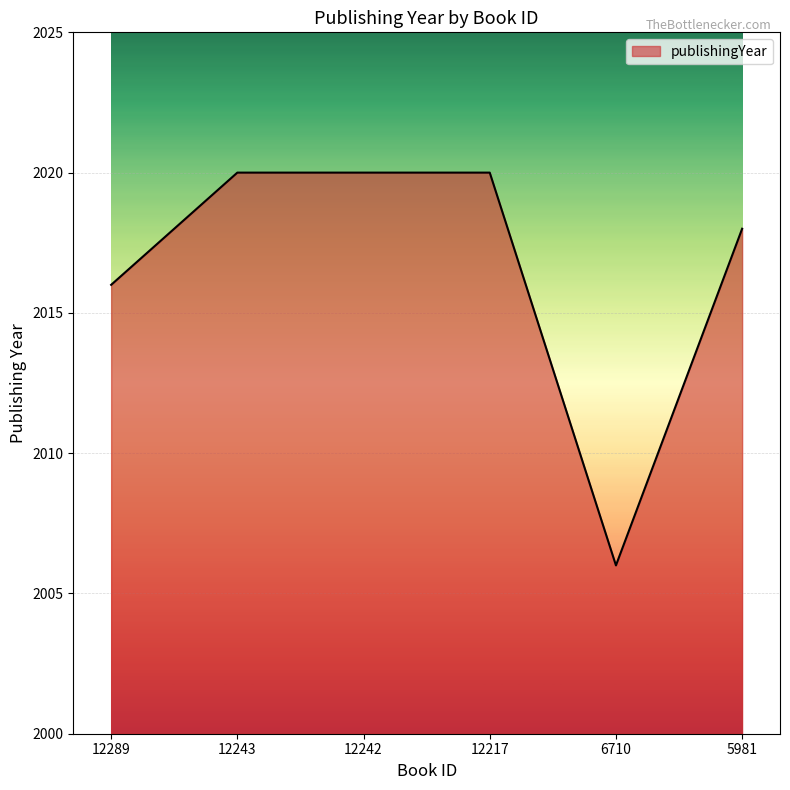

How many series are shown in this chart?

1